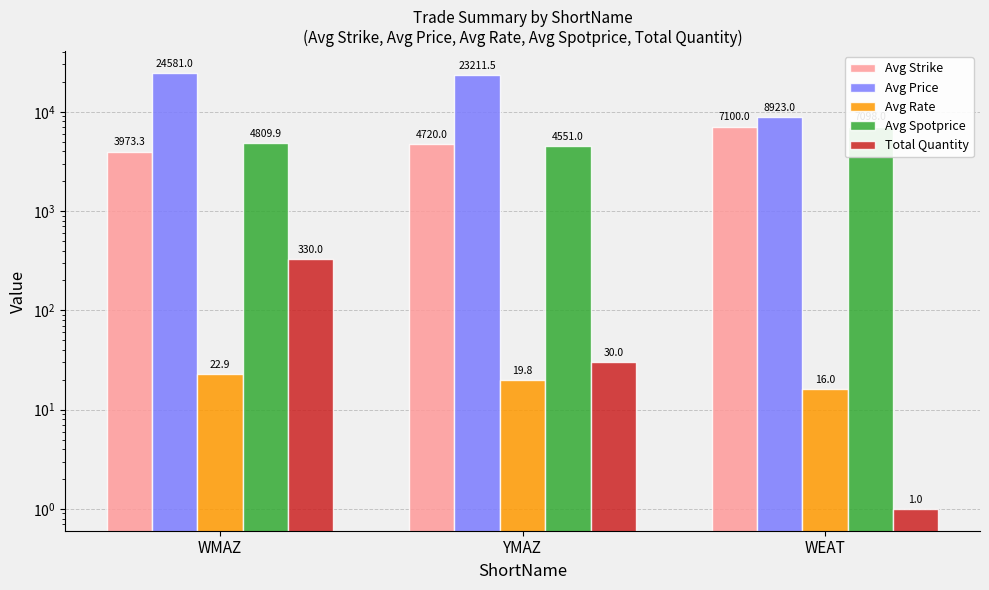

What position from the left is WMAZ?

1